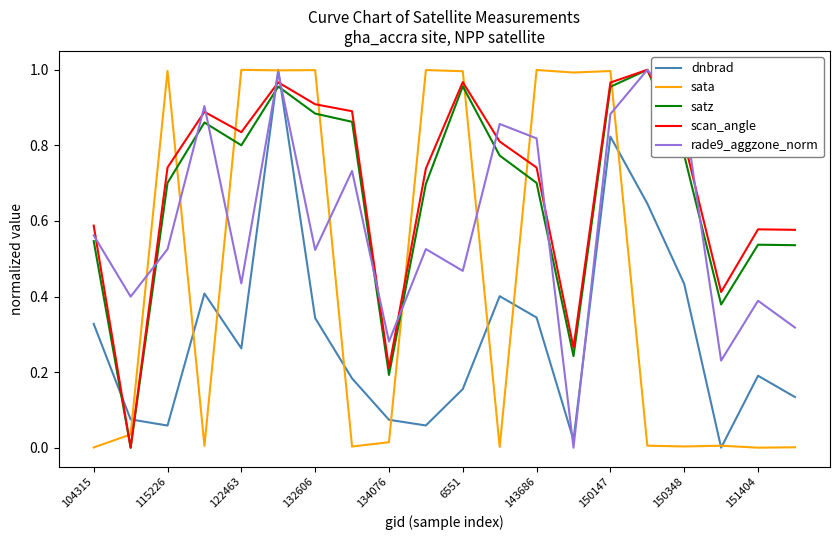

Which series ends up on top after the final intersection of dnbrad and scan_angle?

scan_angle